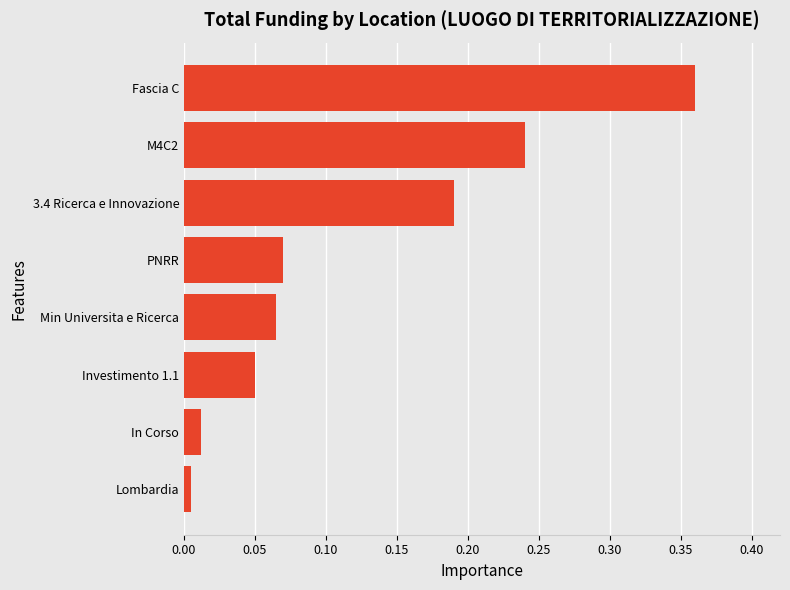

The value at Fascia C is 0.5. True or false?

False